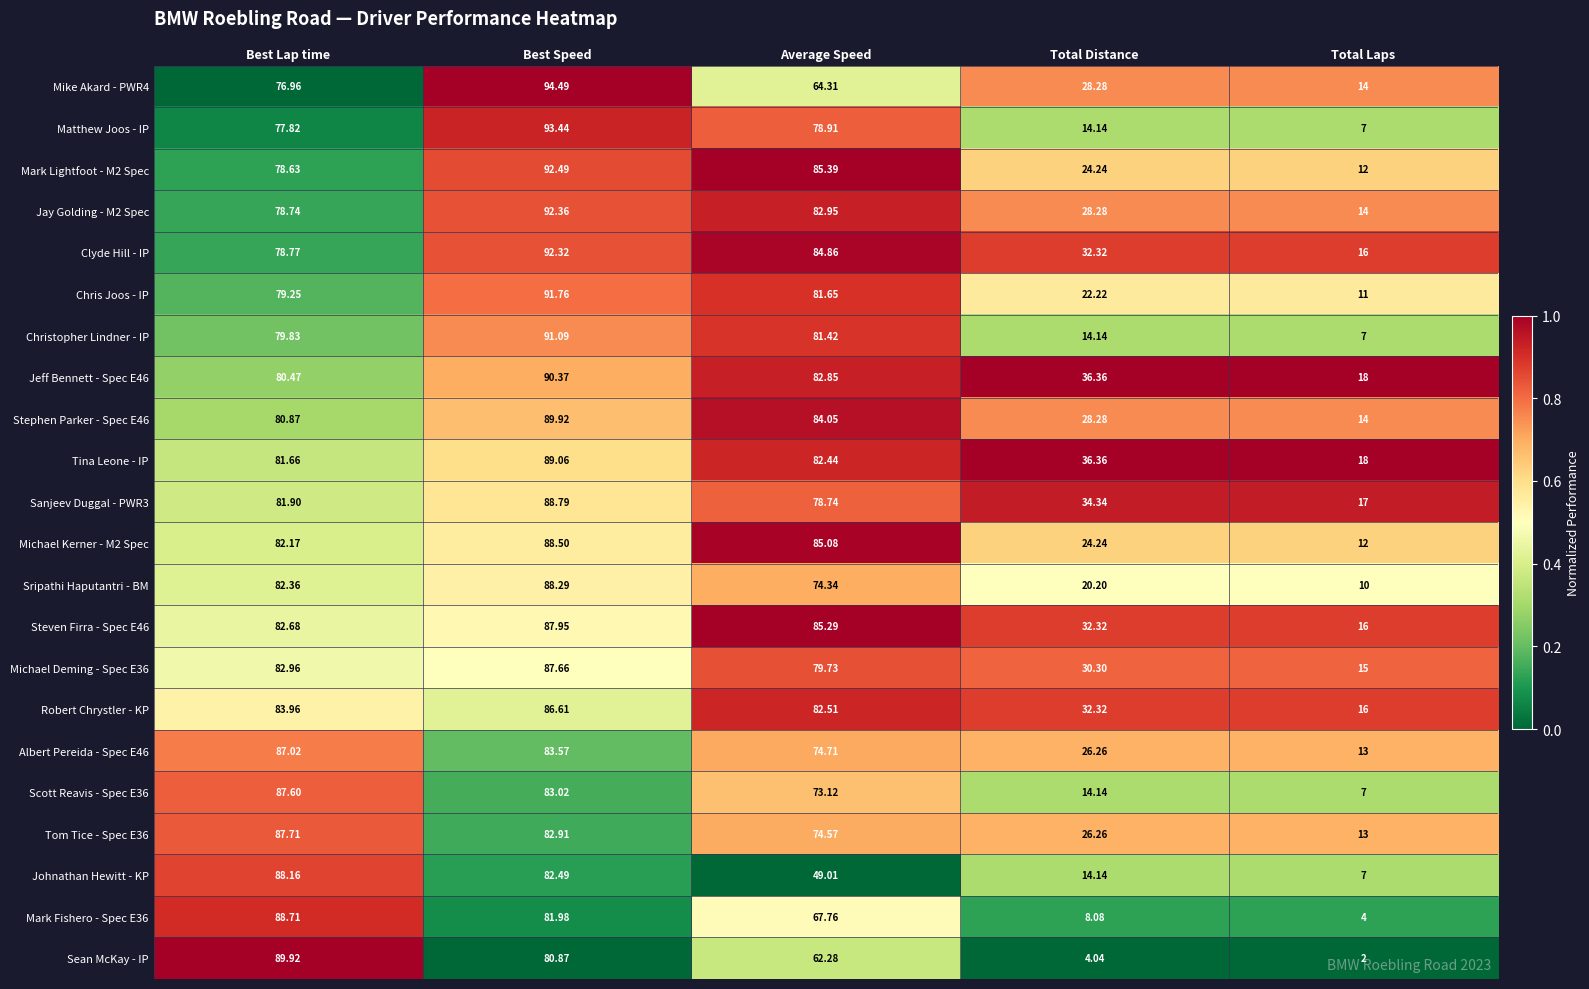

What is the spread (max minus min) of values at Total Laps?

16.0